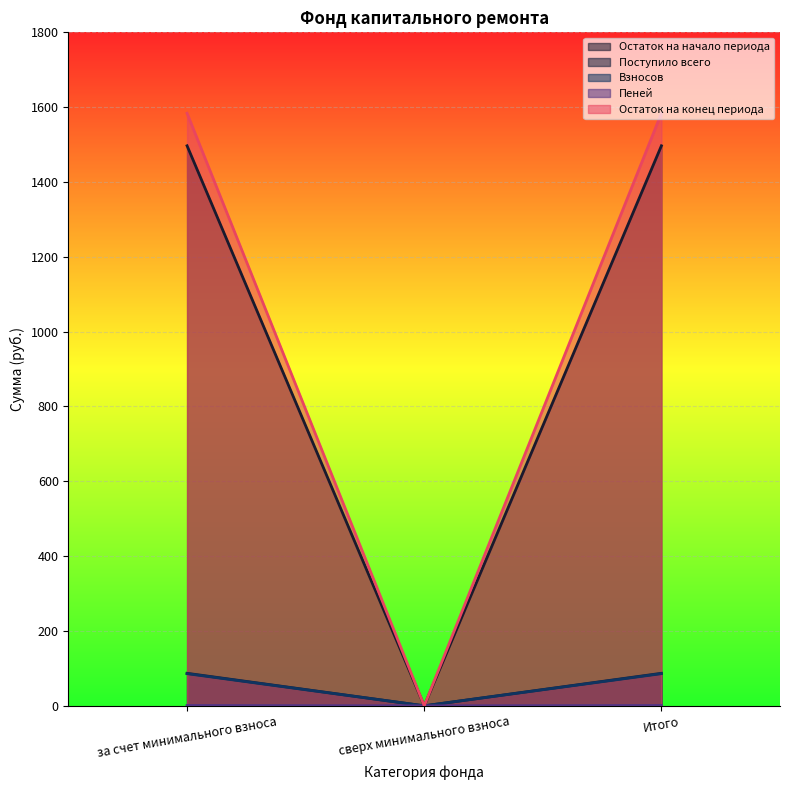

Which series changed the most between за счет минимального взноса and Итого?

Остаток на начало периода